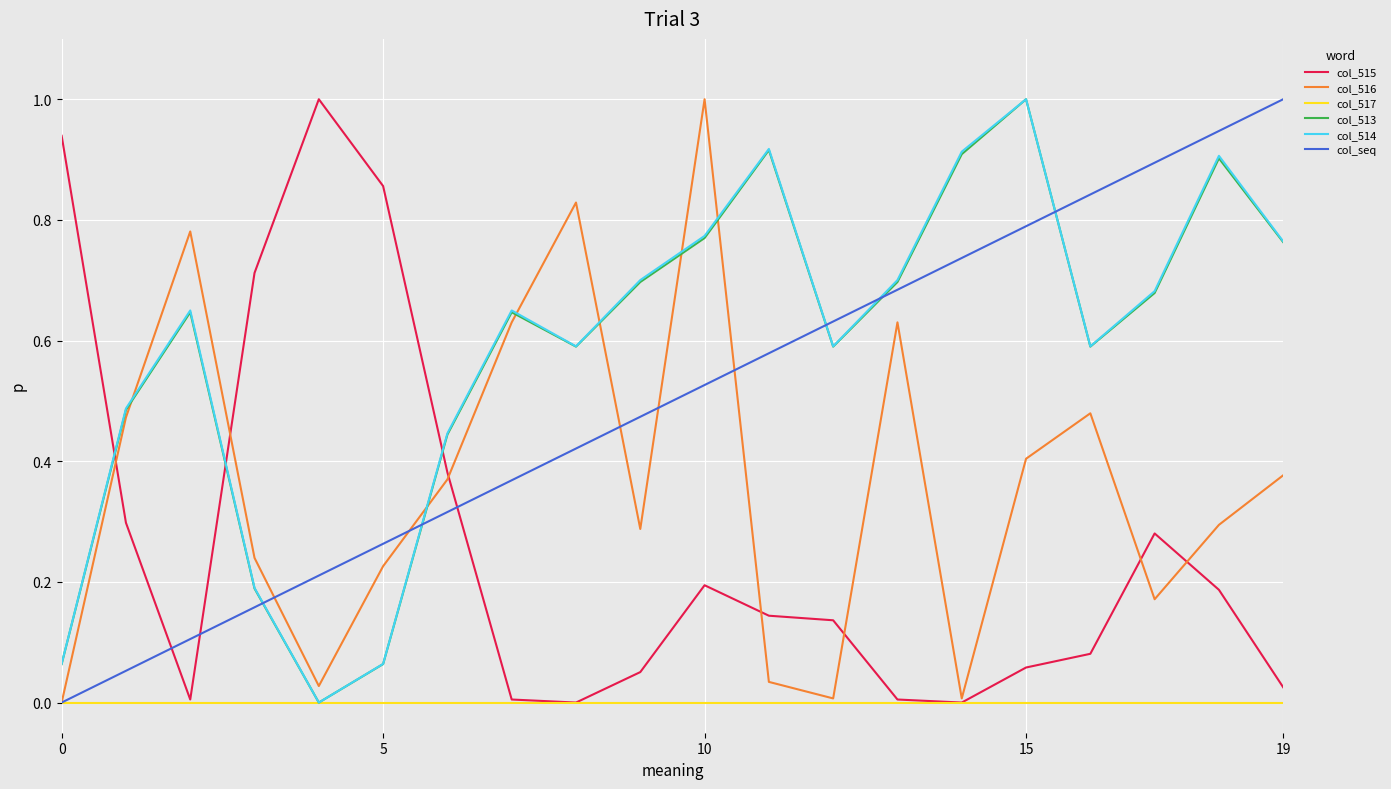

Does the chart display data point markers on the line(s)?

No